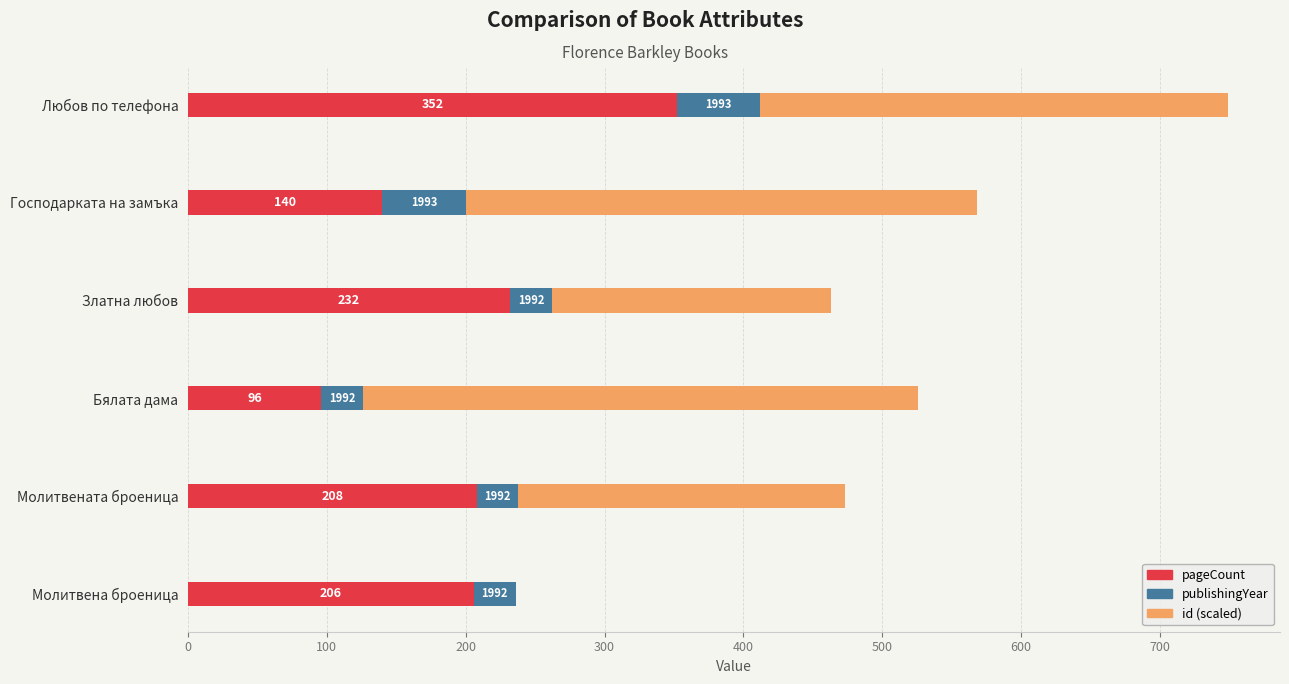

At which category is the sum across all series the highest?

Любов по телефона